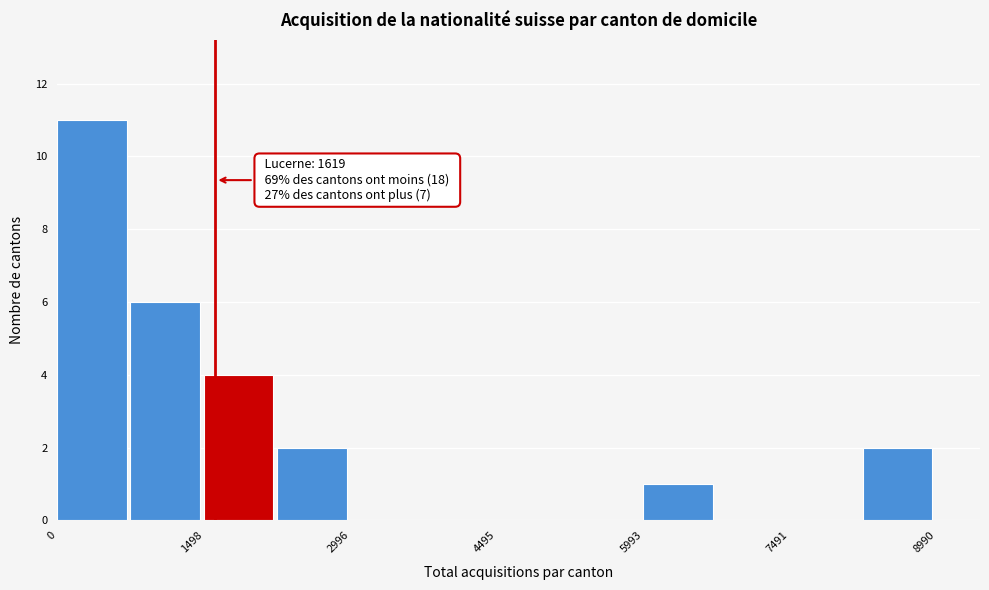

Around what value on the x-axis is the tallest bar? Give the approximate position of its centre, as read against the axis.

400